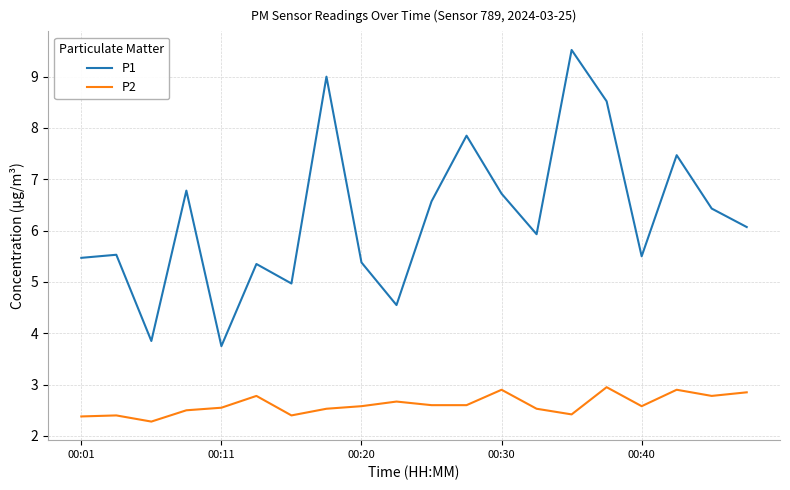

What is the minimum value shown in the chart?

2.3